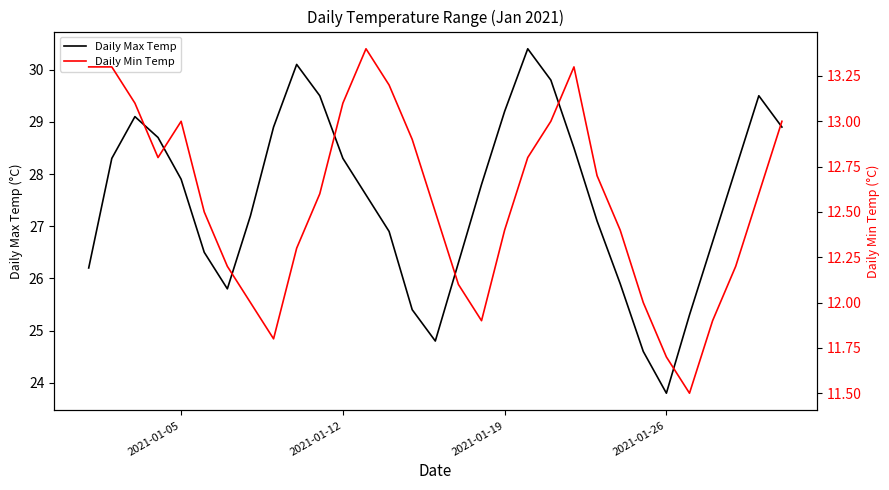

List the series in order of their overall mean, highest first.

Daily Max Temp, Daily Min Temp